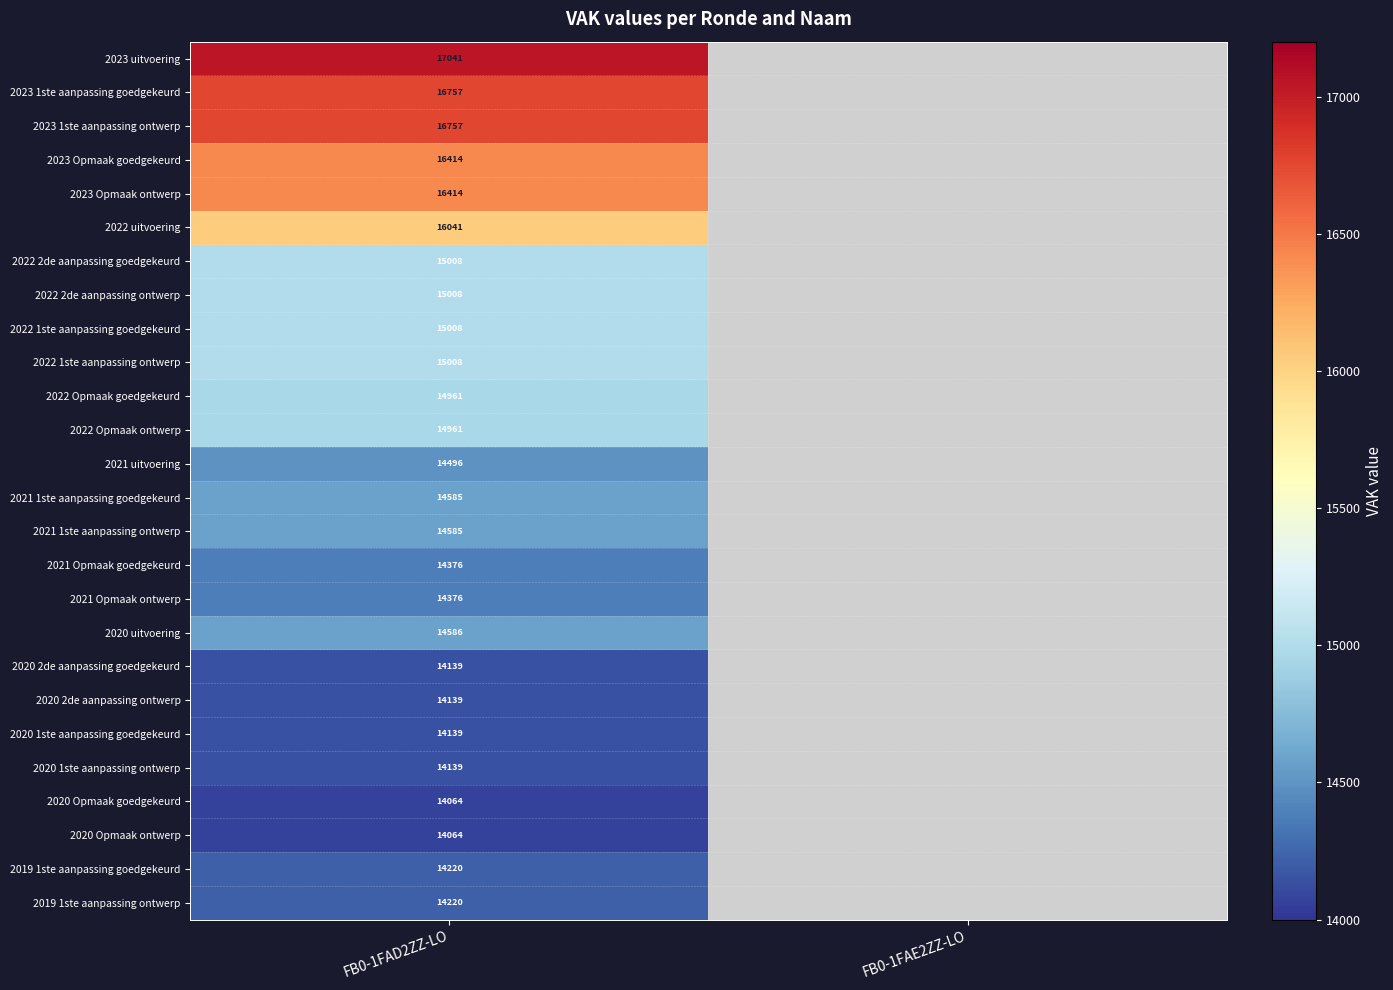

At which category does the chart reach its peak across all series?

FB0-1FAD2ZZ-LO